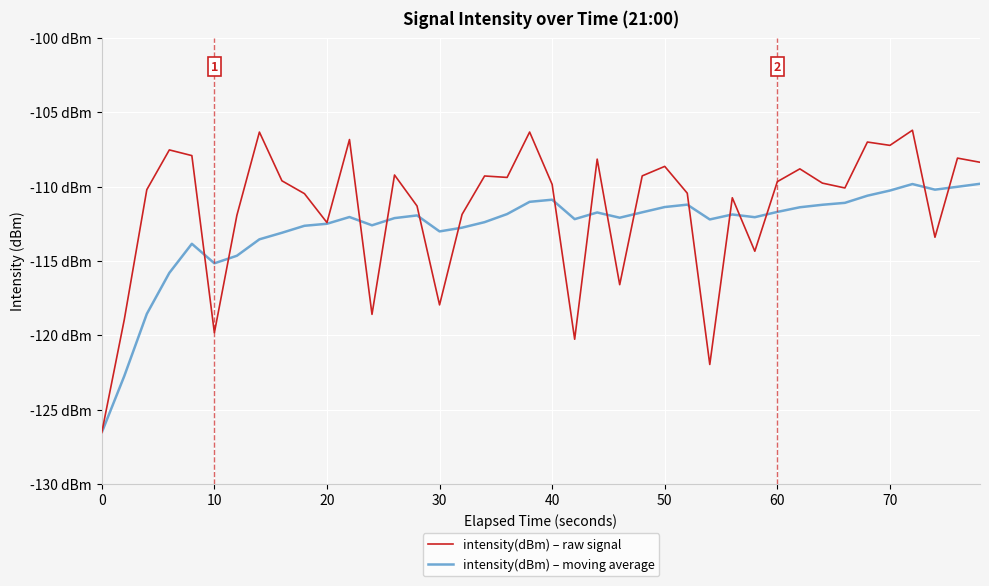

Does the chart have visible grid lines?

Yes